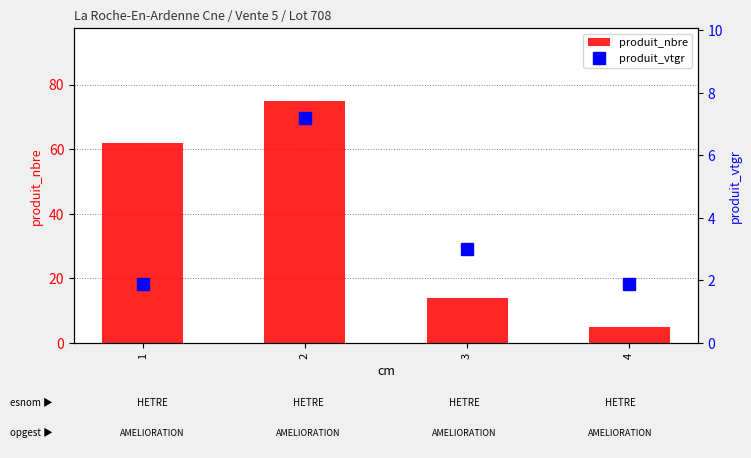

Between 1 and 3, which series saw the biggest shift?

produit_nbre